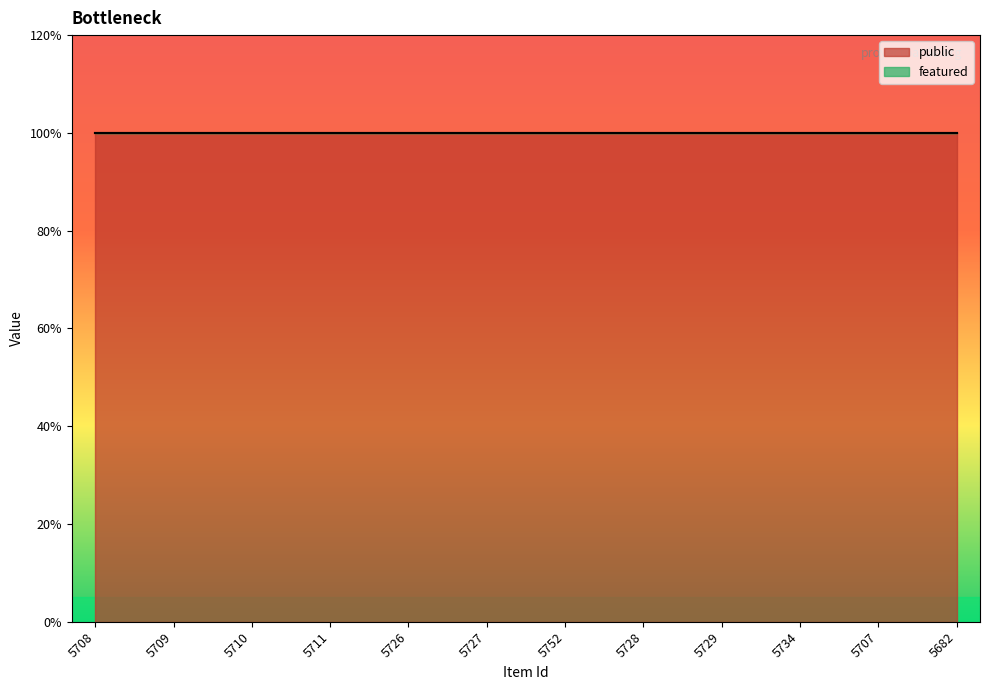

How many lines are shown in the chart?

2